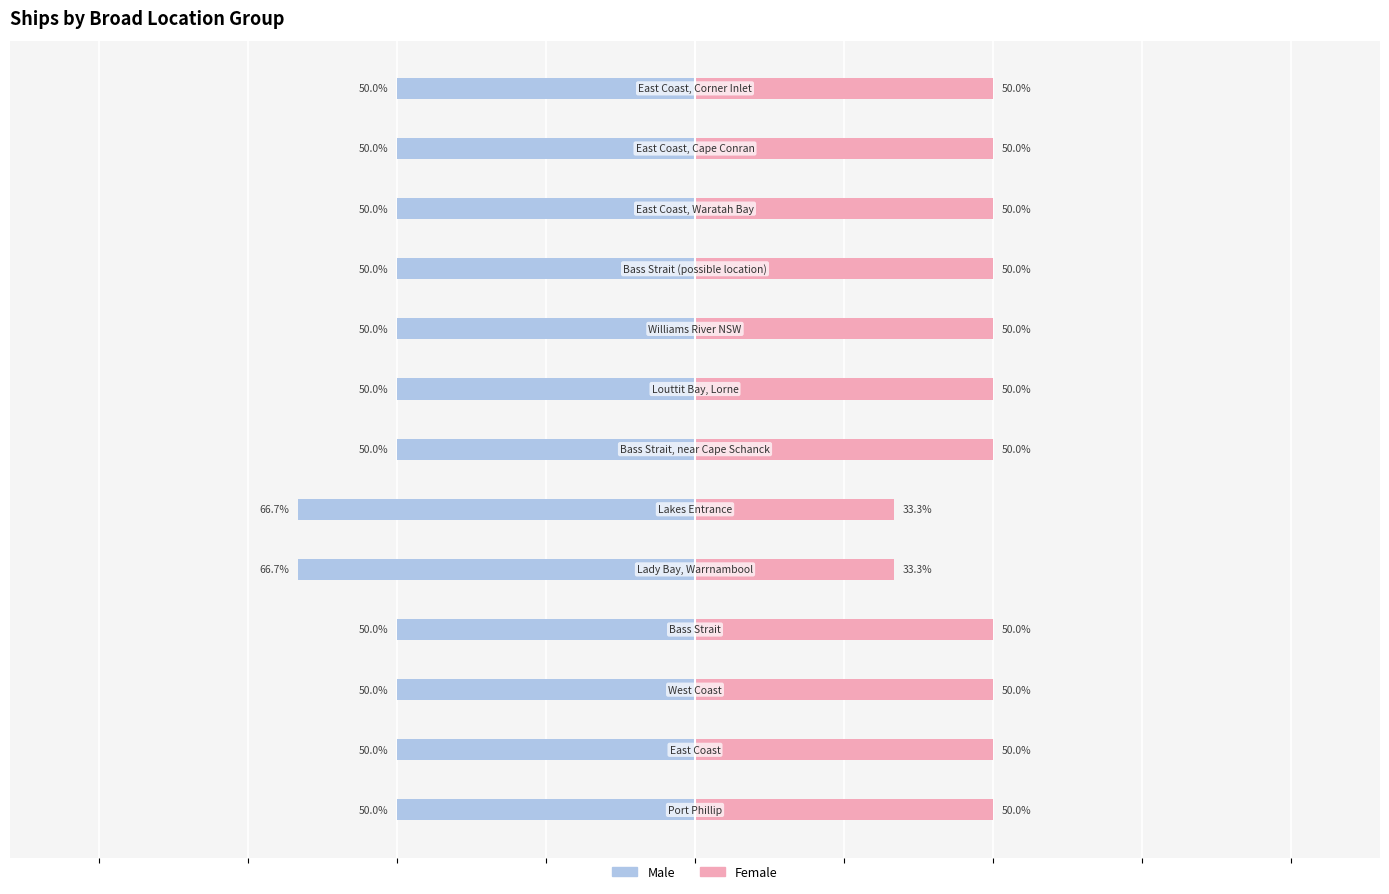

List the labels in order of Male value, smallest first.

4, 5, 0, 1, 2, 3, 6, 7, 8, 9, 10, 11, 12